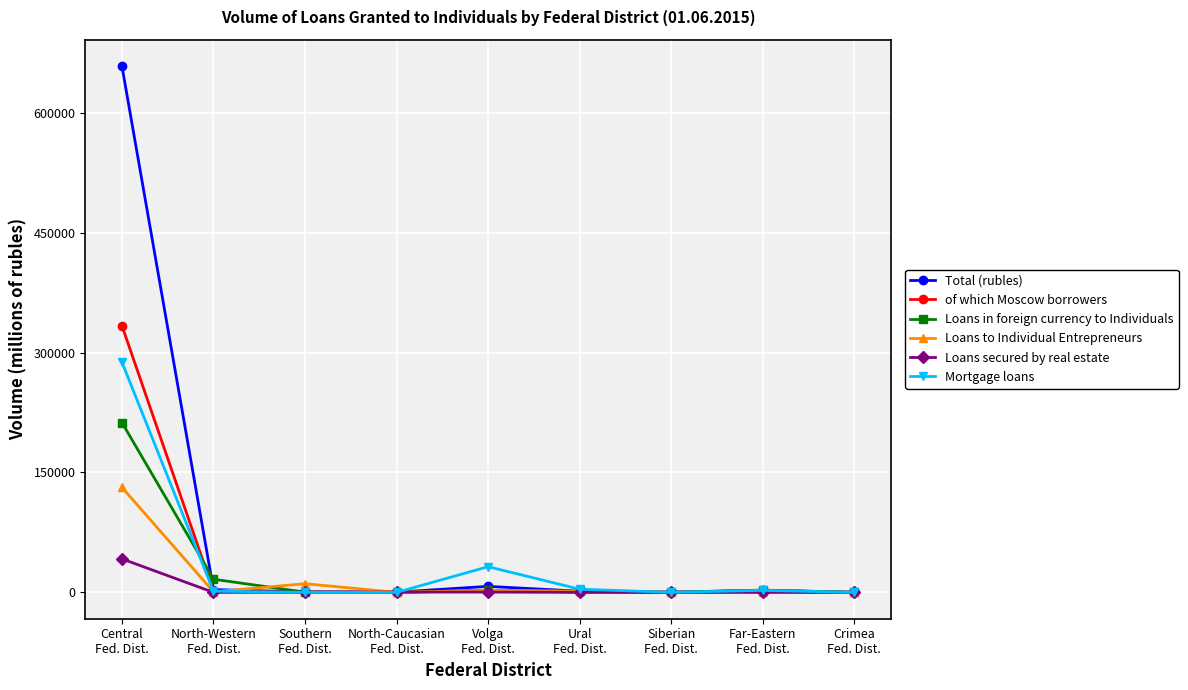

True or false: Loans to Individual Entrepreneurs has more than 0 points higher than both neighbors.

True